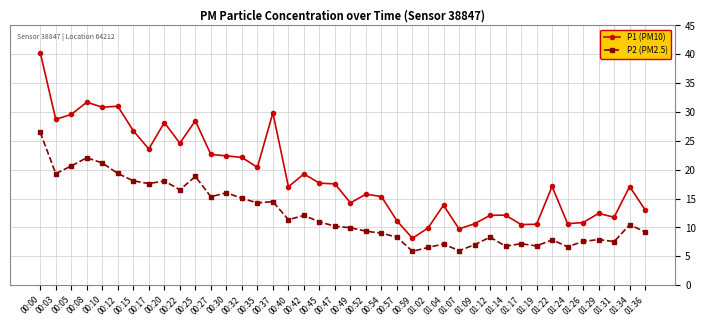

True or false: P2 (PM2.5) and P1 (PM10) intersect in this chart.

False